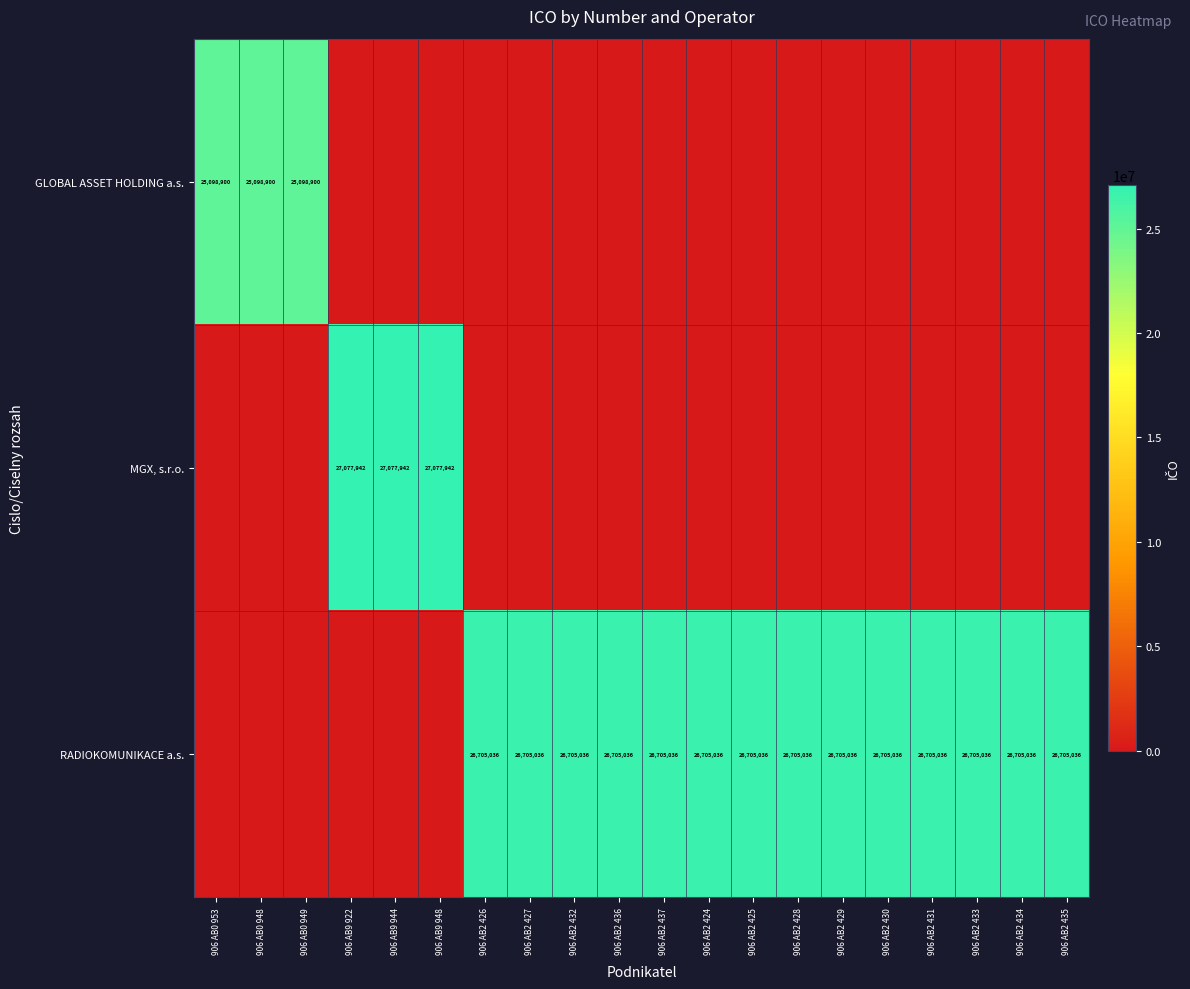

The value of RADIOKOMUNIKACE a.s. at 906 AB2 432 is 26705036. True or false?

True